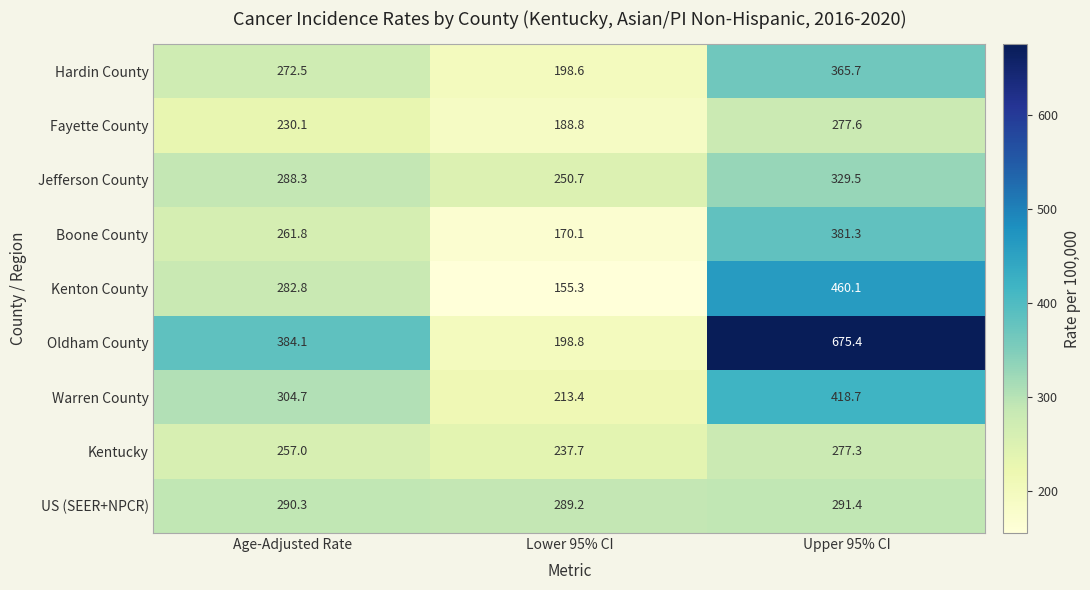

How many distinct data groups are displayed?

9